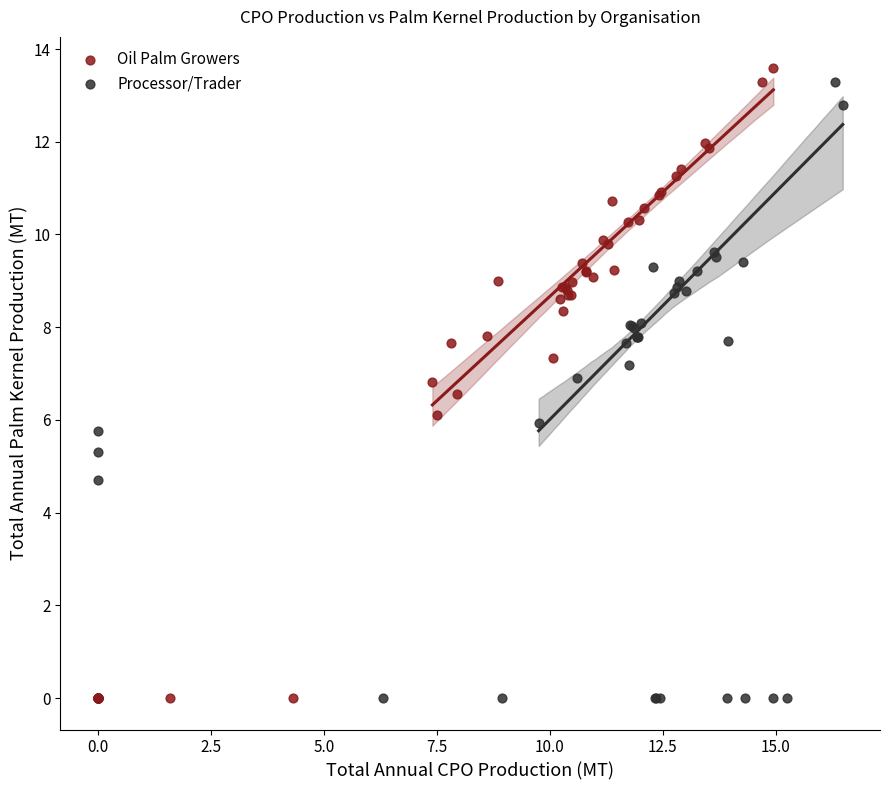

What are all the series names shown in the legend?

Oil Palm Growers, Processor/Trader